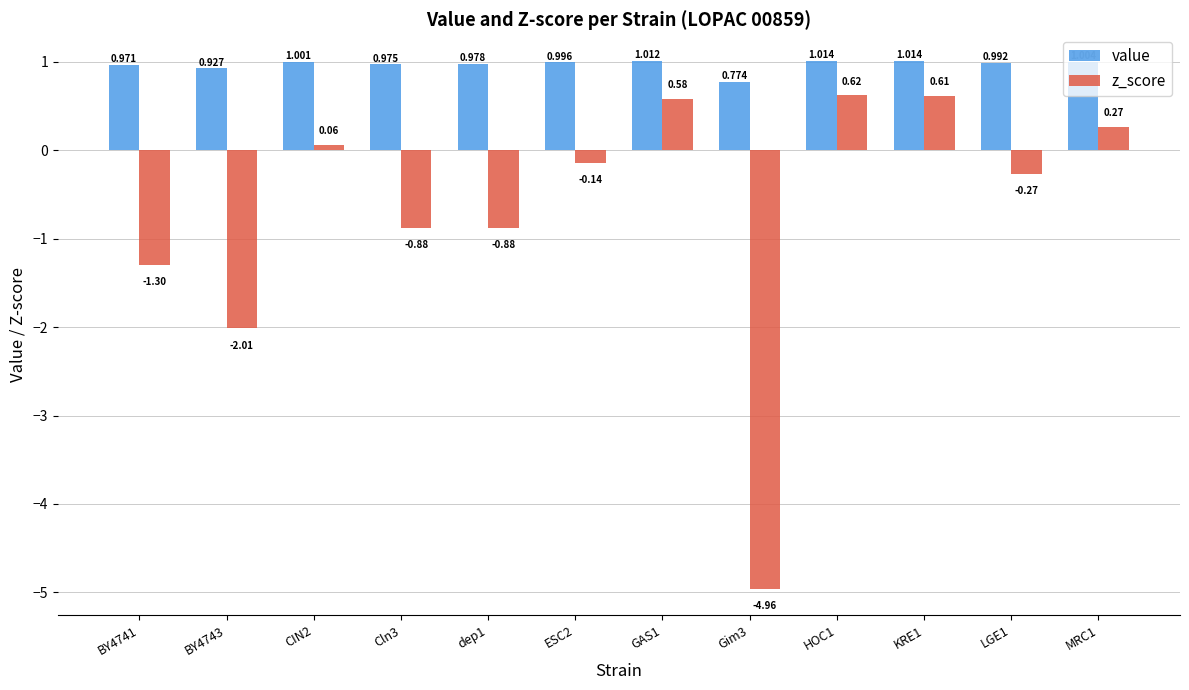

Are the bars horizontal?

No